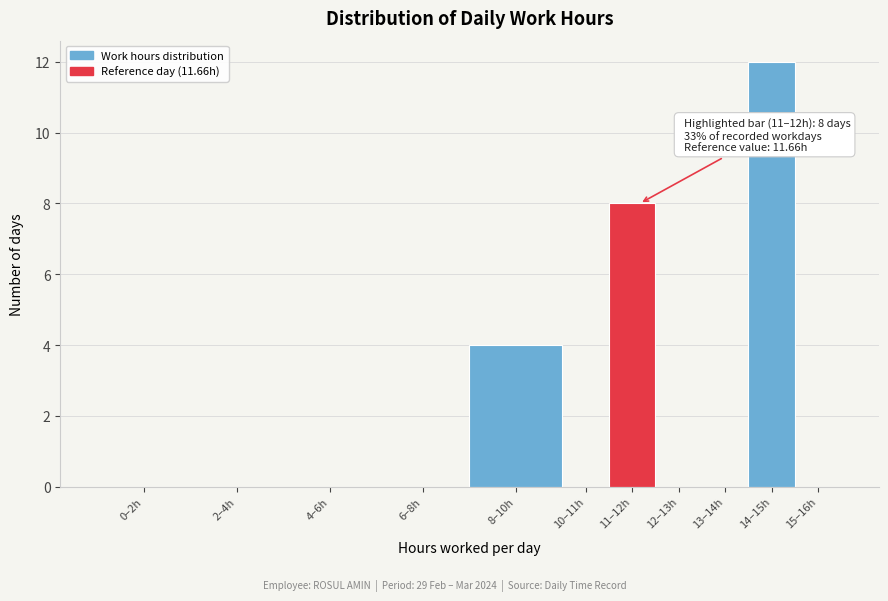

Reading right to left, transcribe all the data shown in this chart.

15–16h=0	14–15h=12	13–14h=0	12–13h=0	11–12h=8	10–11h=0	8–10h=4	6–8h=0	4–6h=0	2–4h=0	0–2h=0